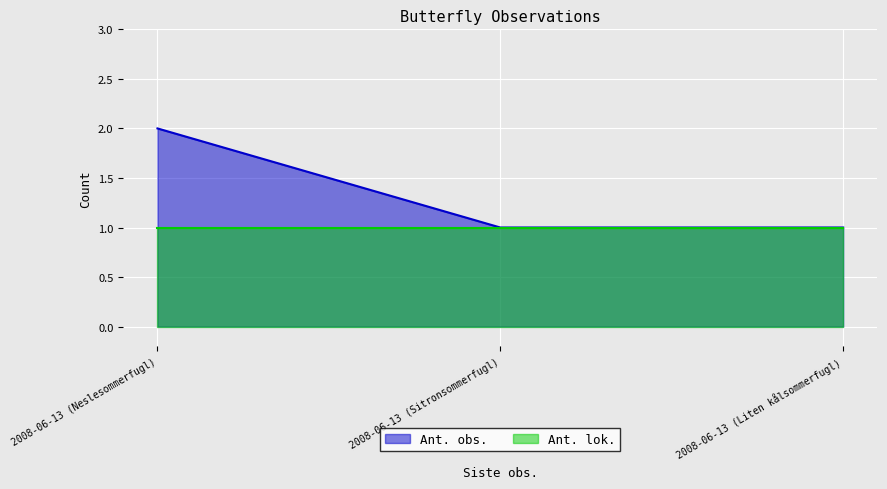

At which category does the chart reach its peak across all series?

2008-06-13 (Neslesommerfugl)